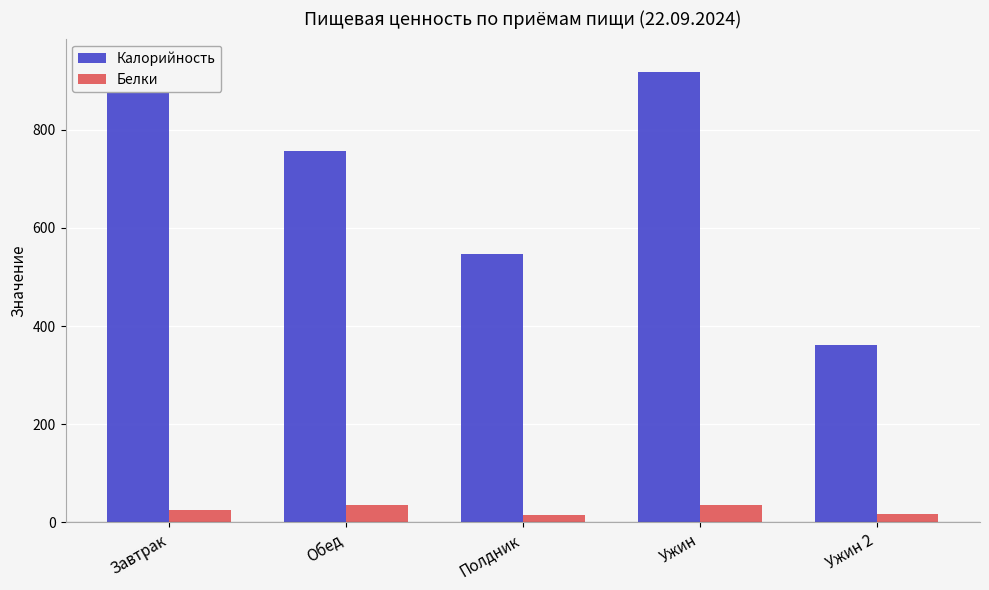

The value of Белки at Ужин is 12.5. True or false?

False